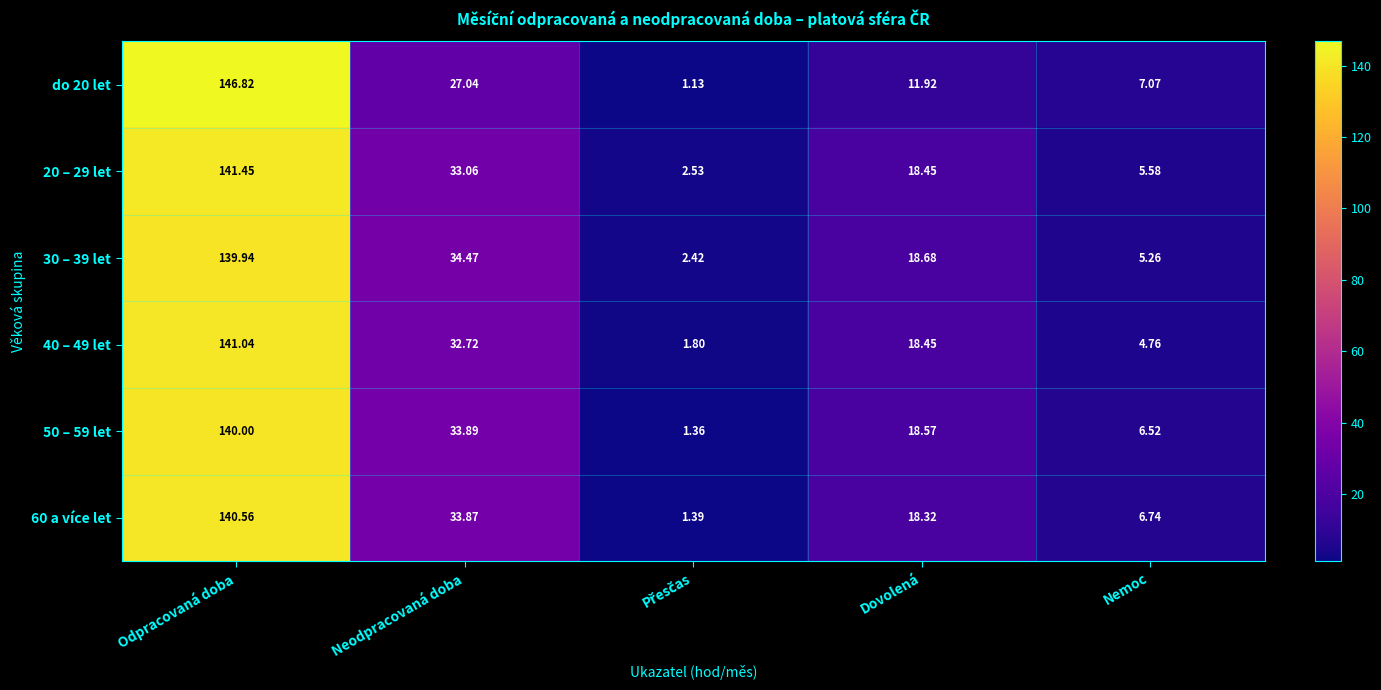

How many categories are shown in the chart?

5